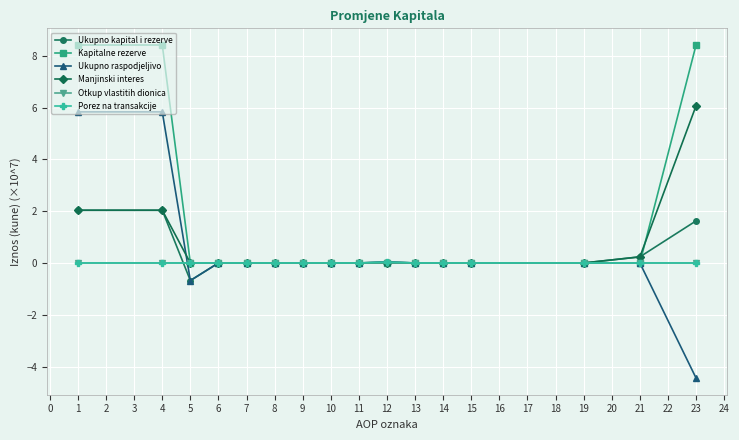

Is it true that Ukupno raspodjeljivo equals -3.3 at 4?

False